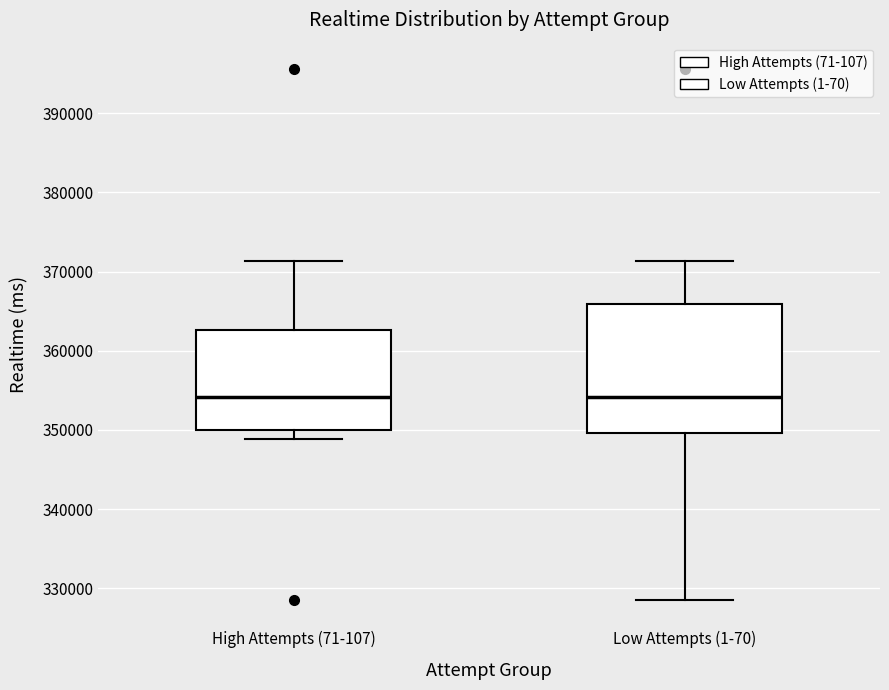

Comparing the boxes themselves (not the whiskers), which one is the tallest?

Low Attempts (1-70)